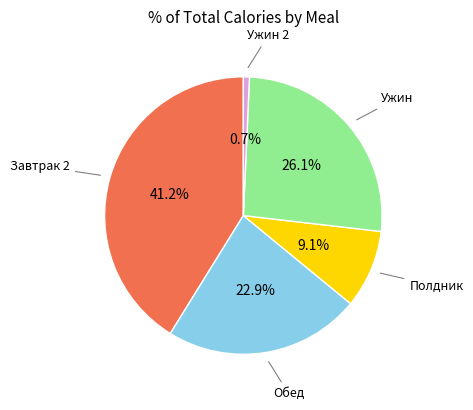

How many slices are in this pie chart?

5